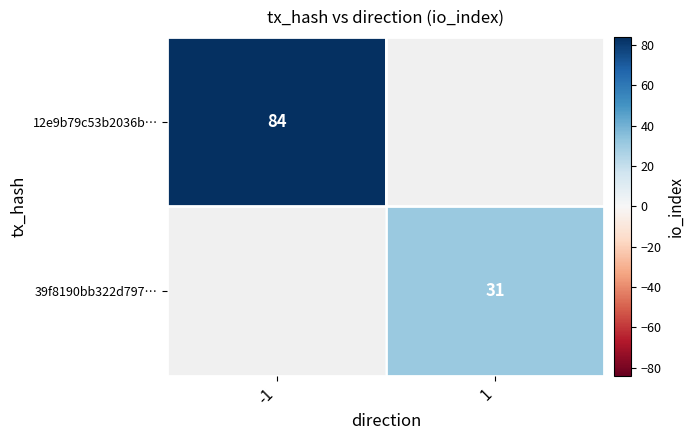

The 39f8190bb322d797… series shows 50 at 1. True or false?

False